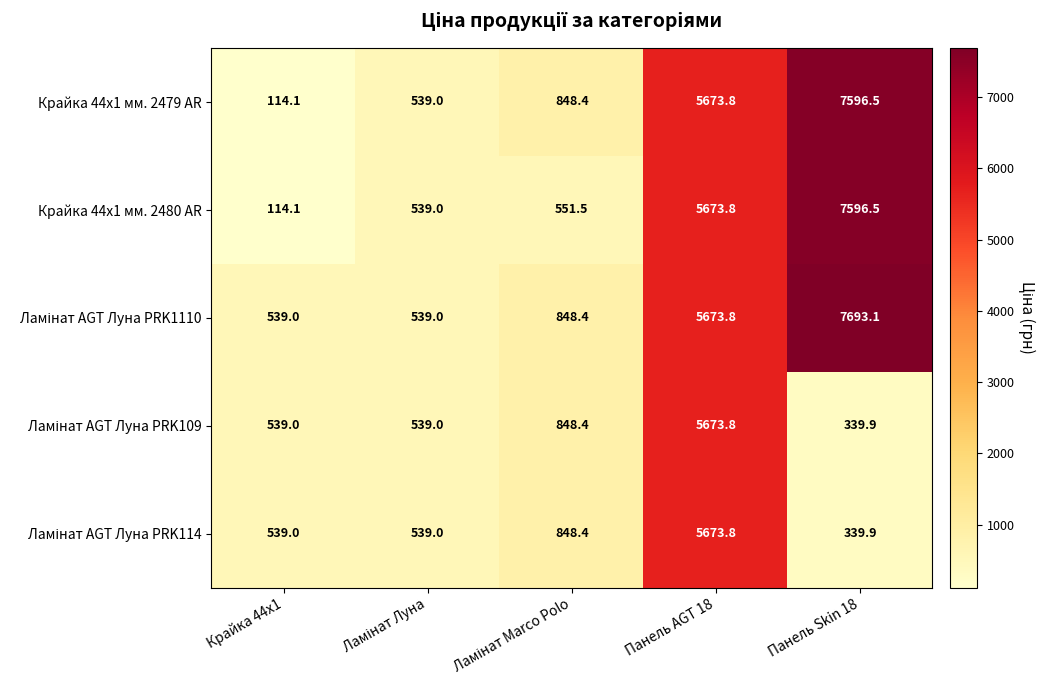

At which label is Крайка 44x1 мм. 2480 AR closest to 3855?

Панель AGT 18